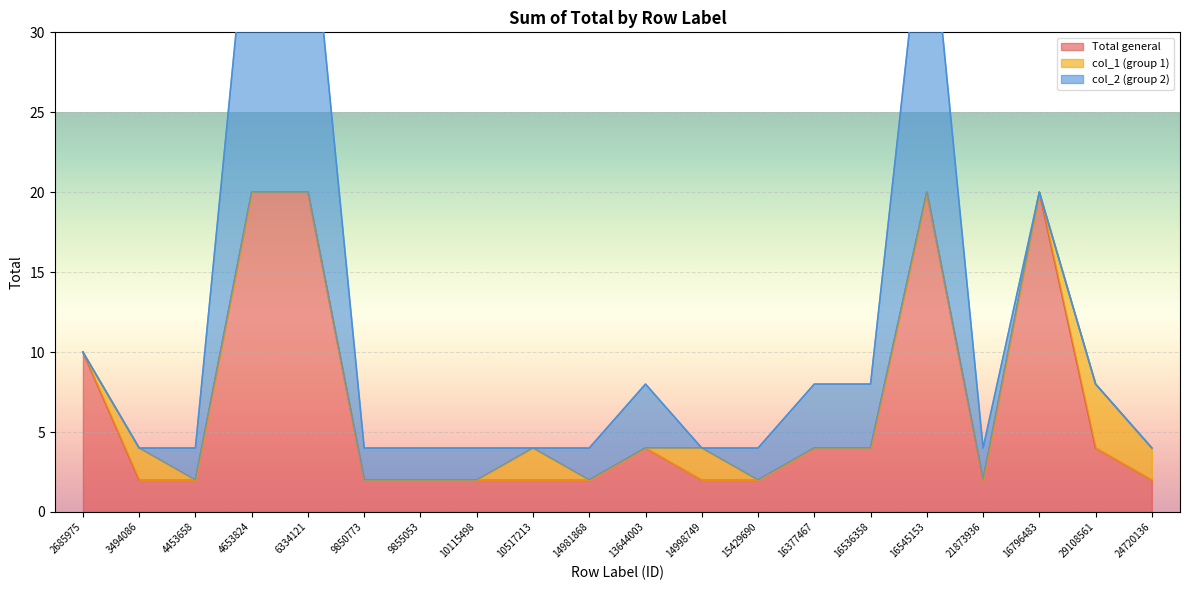

What is the difference between the highest and lowest values at 13644003?

4